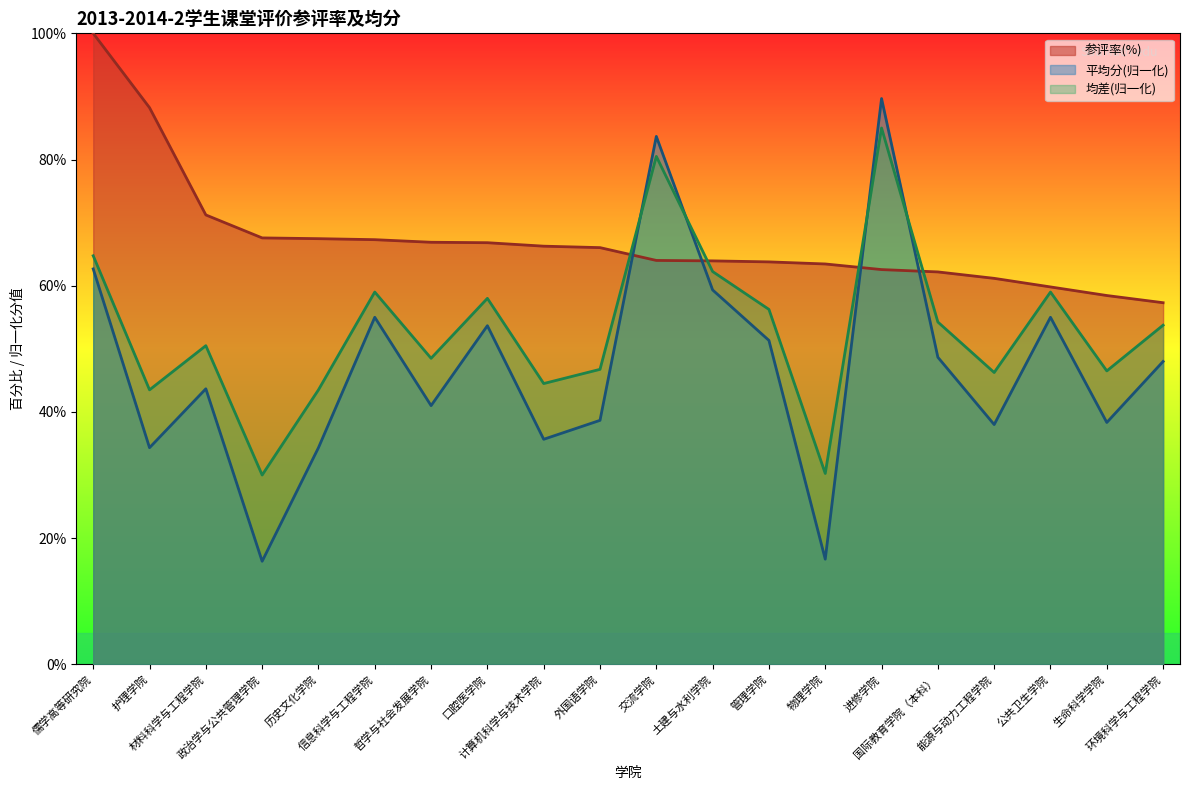

How many times do 平均分 and 参评率(%) cross each other?

4